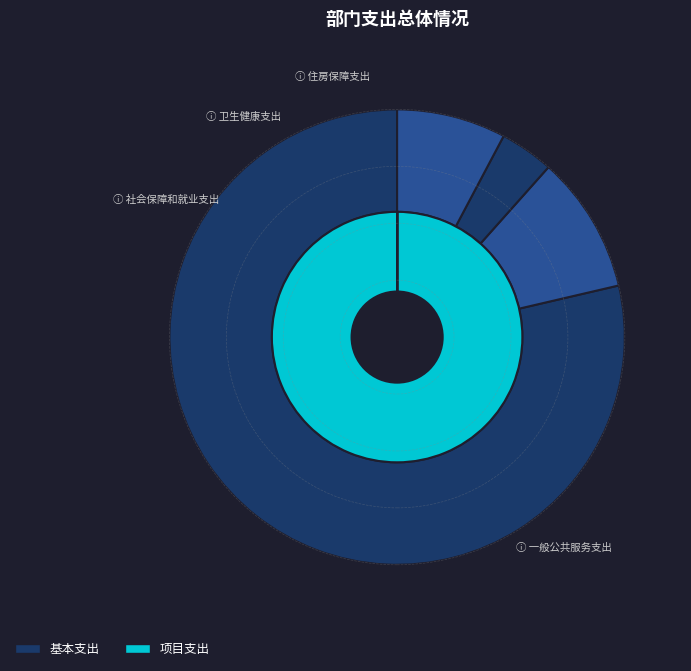

Between 住房保障支出 and 一般公共服务支出, which is larger?

一般公共服务支出